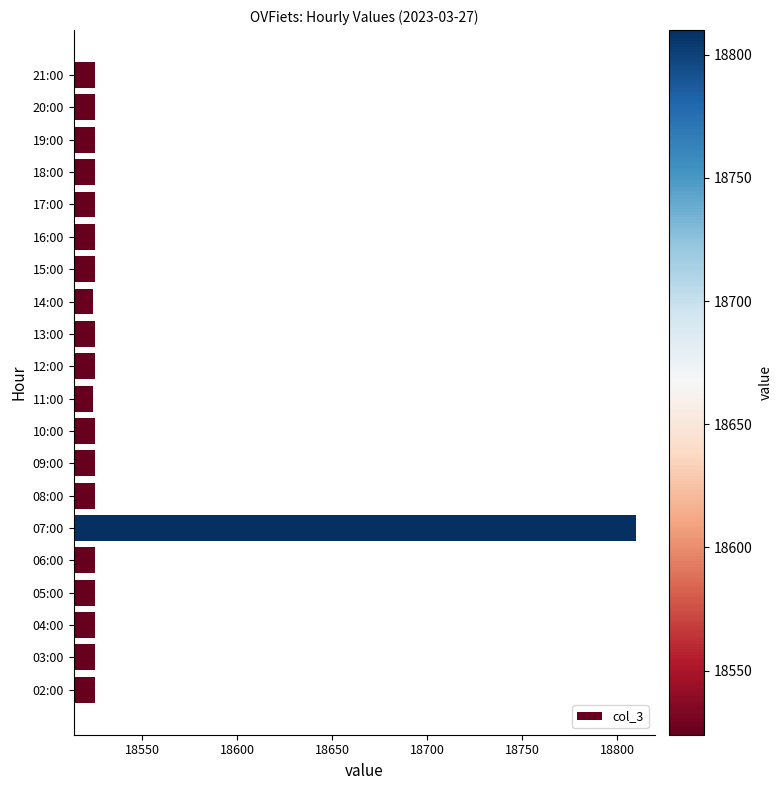

True or false: the data shows 18525 at 18:00.

True